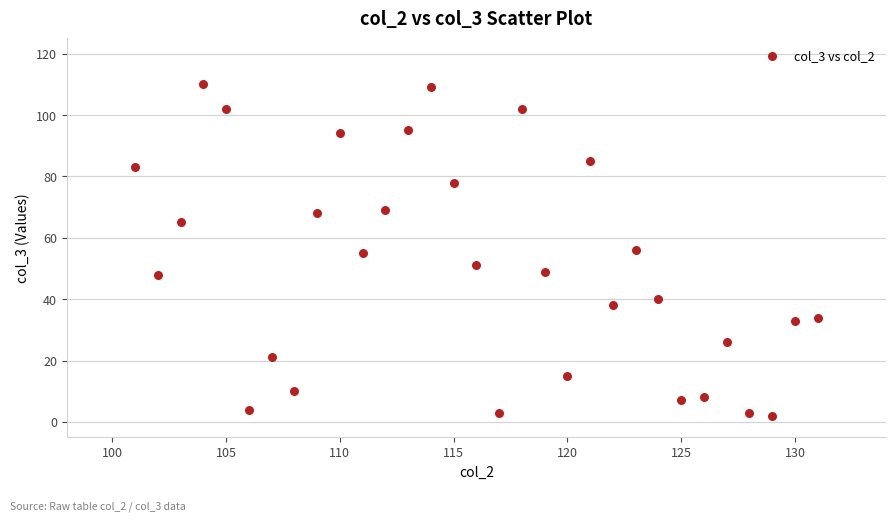

What is the range of Y values (max minus min)?

108